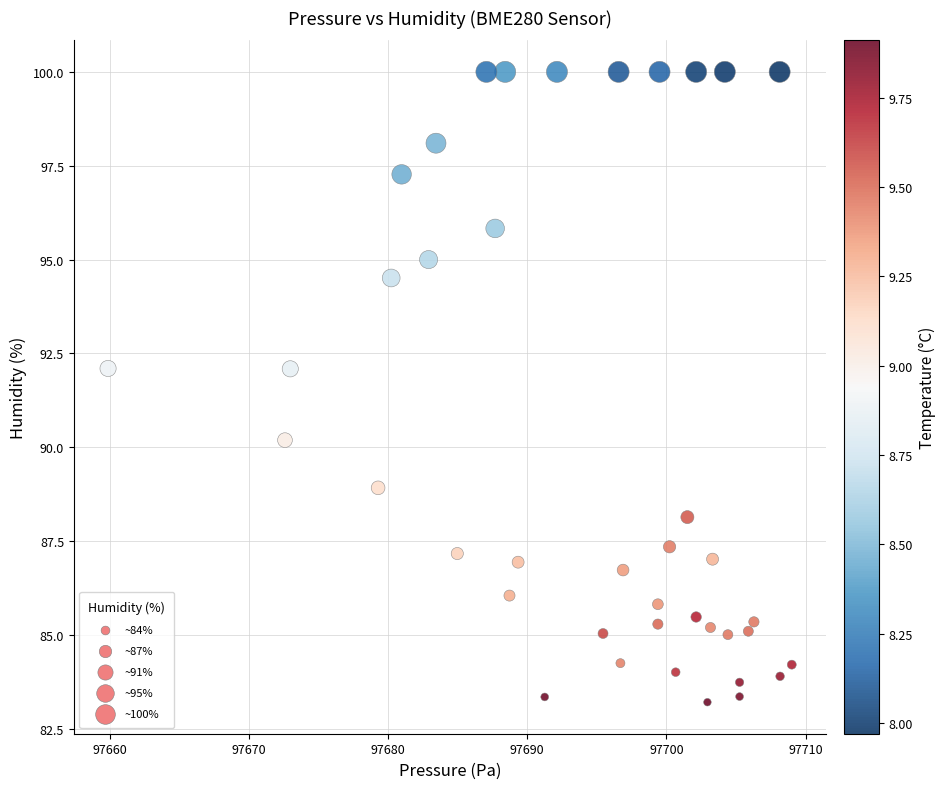

What is the range of Y values (max minus min)?

16.8